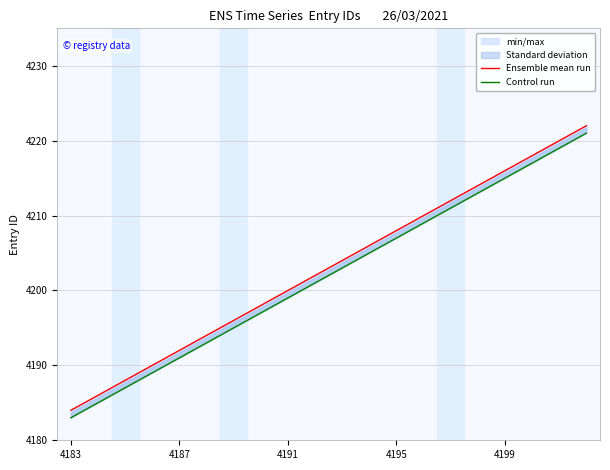

How many values in the Control run series are below 4203?

10